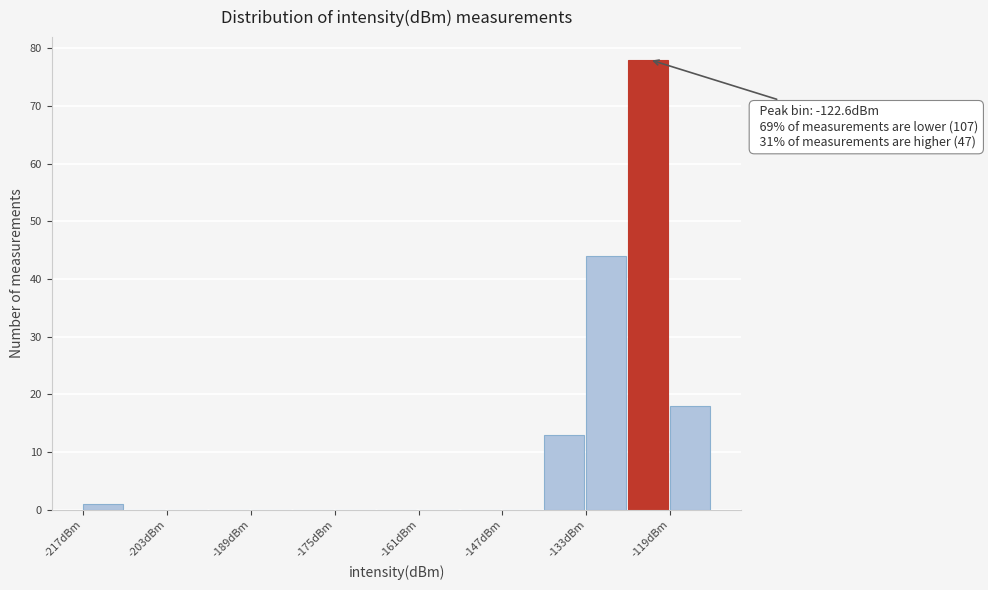

Read against the x-axis, roughly where is the centre of the tallest bar?

-122